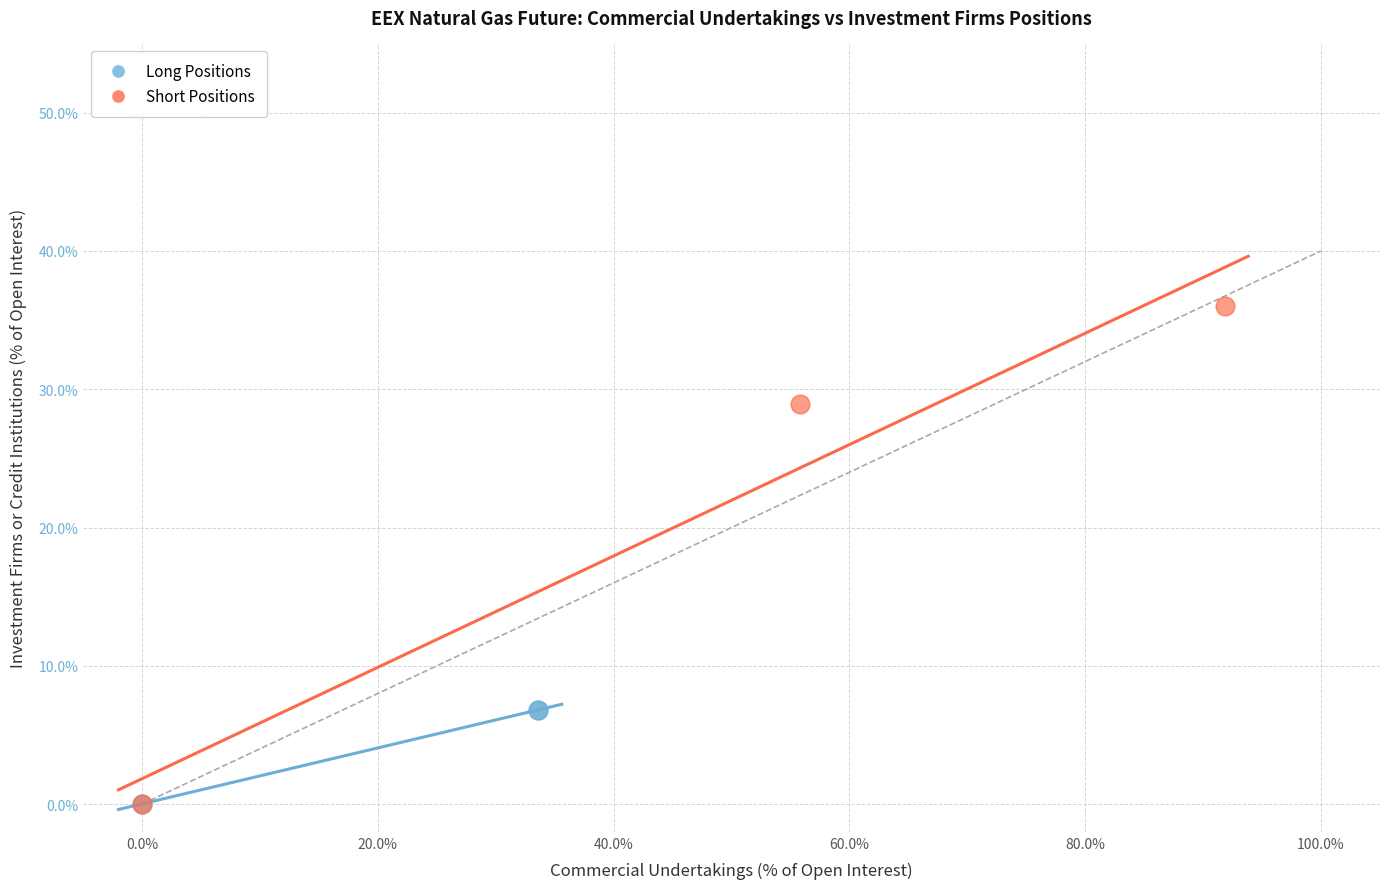

Which series reaches the maximum Y coordinate?

Short Positions